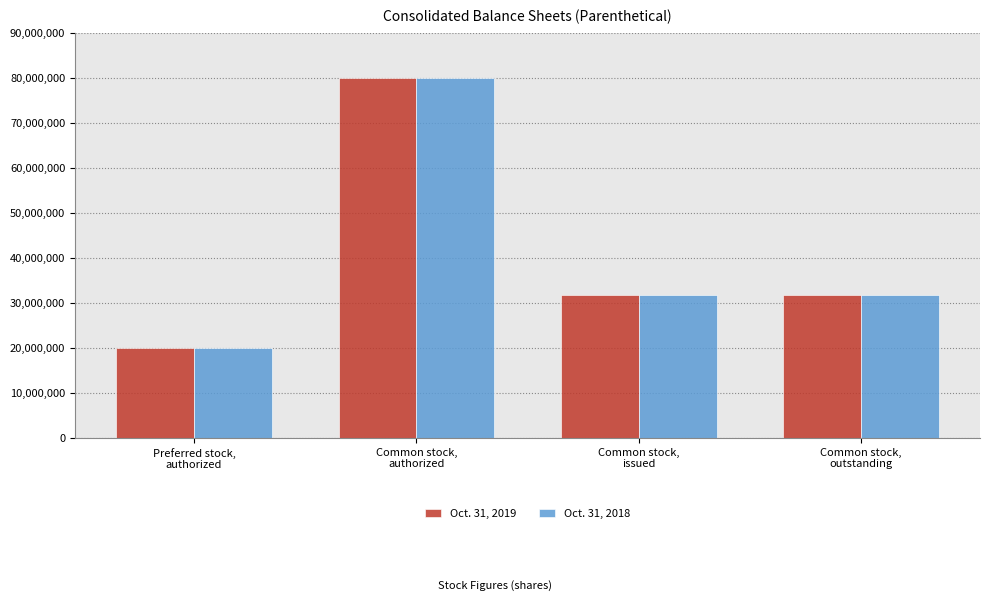

What is the difference between the second highest and minimum values in the Oct. 31, 2018 series?

11845000